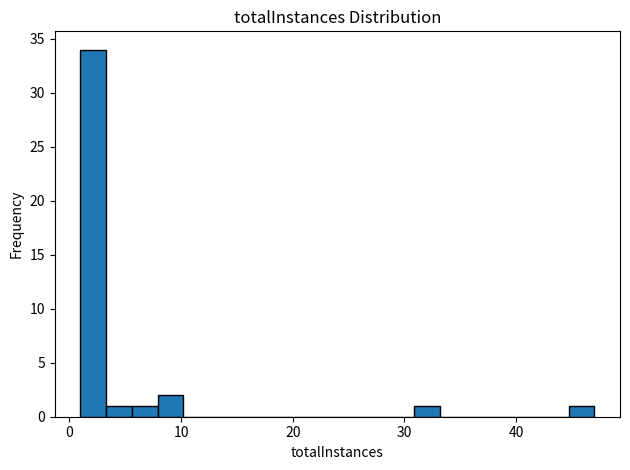

Read against the x-axis, roughly where is the centre of the tallest bar?

2